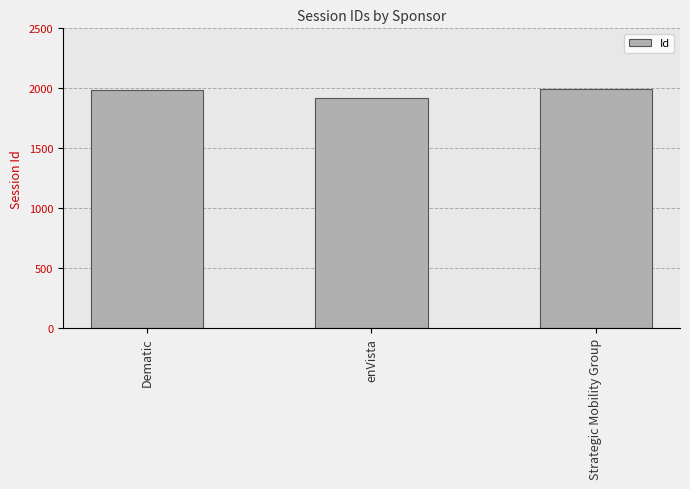

How many data points does each series have?

3